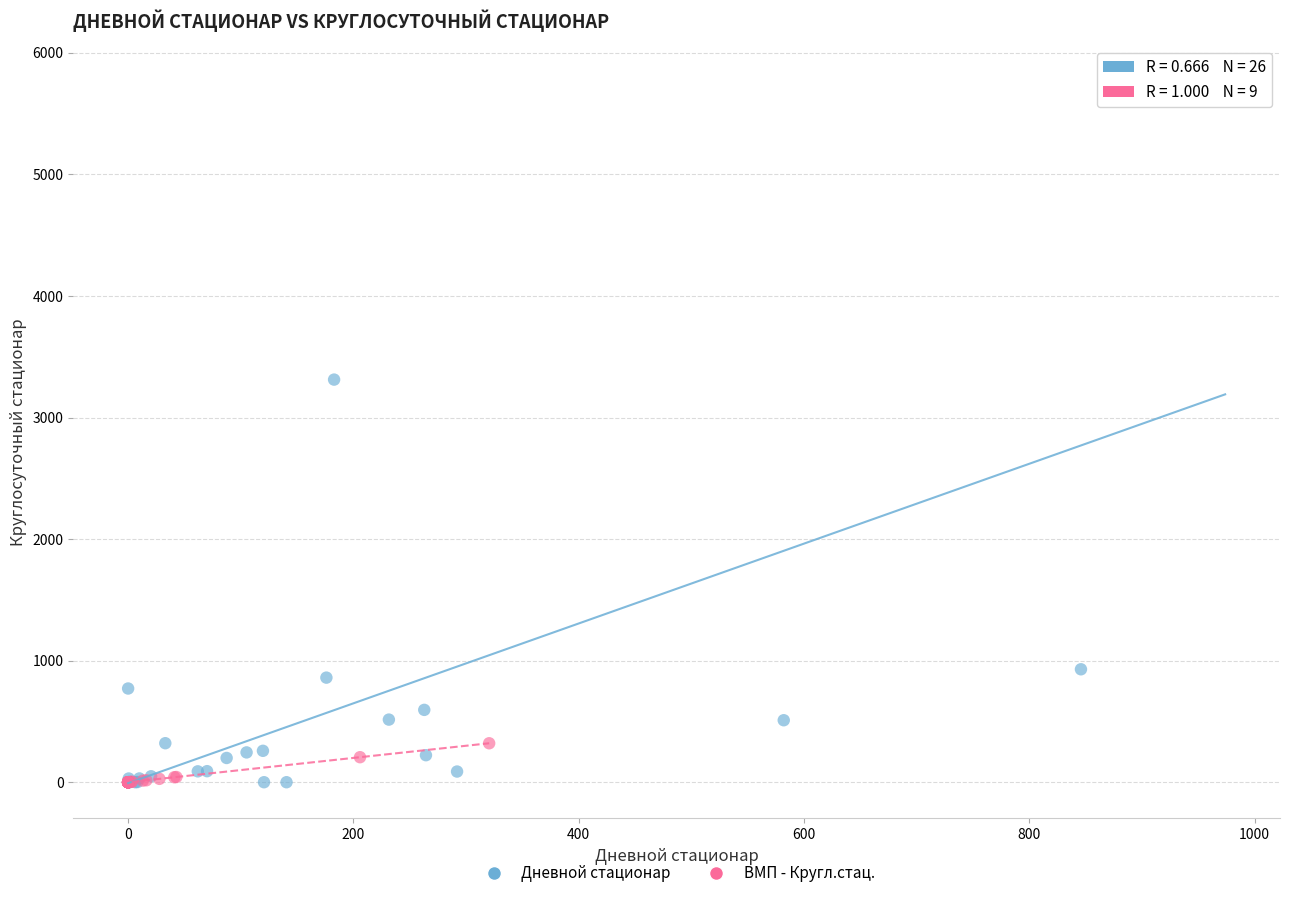

Which series contains the highest Y value?

Дневной стационар